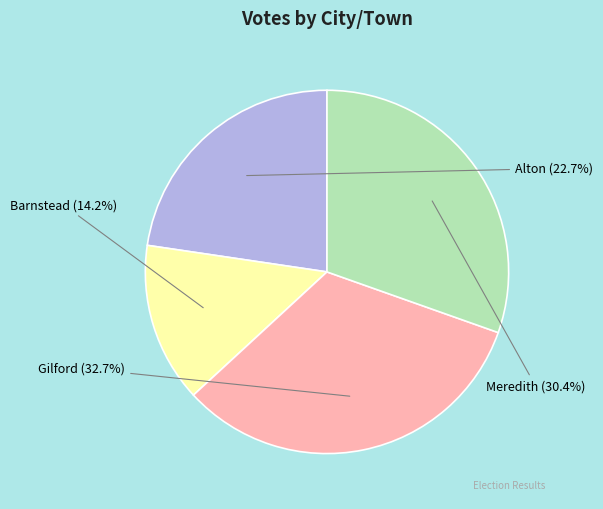

The Meredith slice represents 36% of the pie. True or false?

False